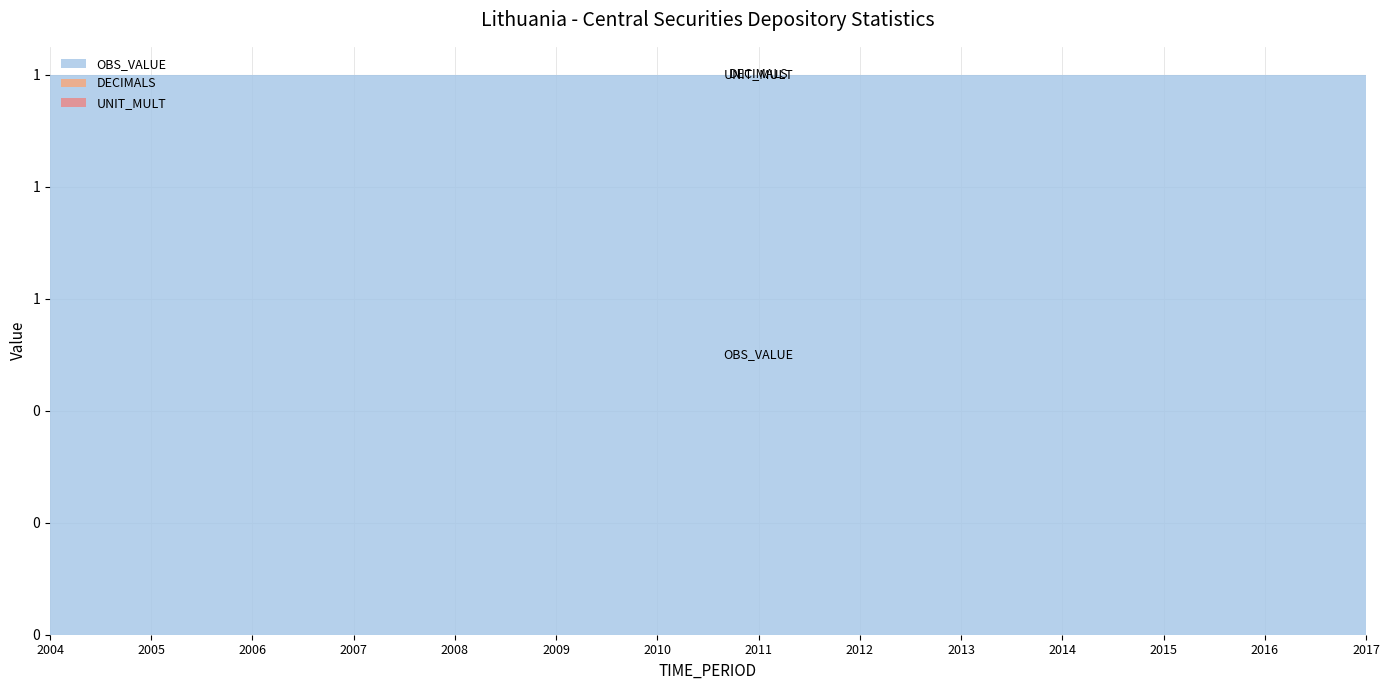

Reading right to left, transcribe all the data shown in this chart.

OBS_VALUE: 2017=1	2016=1	2015=1	2014=1	2013=1	2012=1	2011=1	2010=1	2009=1	2008=1	2007=1	2006=1	2005=1	2004=1
DECIMALS: 2017=0	2016=0	2015=0	2014=0	2013=0	2012=0	2011=0	2010=0	2009=0	2008=0	2007=0	2006=0	2005=0	2004=0
UNIT_MULT: 2017=0	2016=0	2015=0	2014=0	2013=0	2012=0	2011=0	2010=0	2009=0	2008=0	2007=0	2006=0	2005=0	2004=0